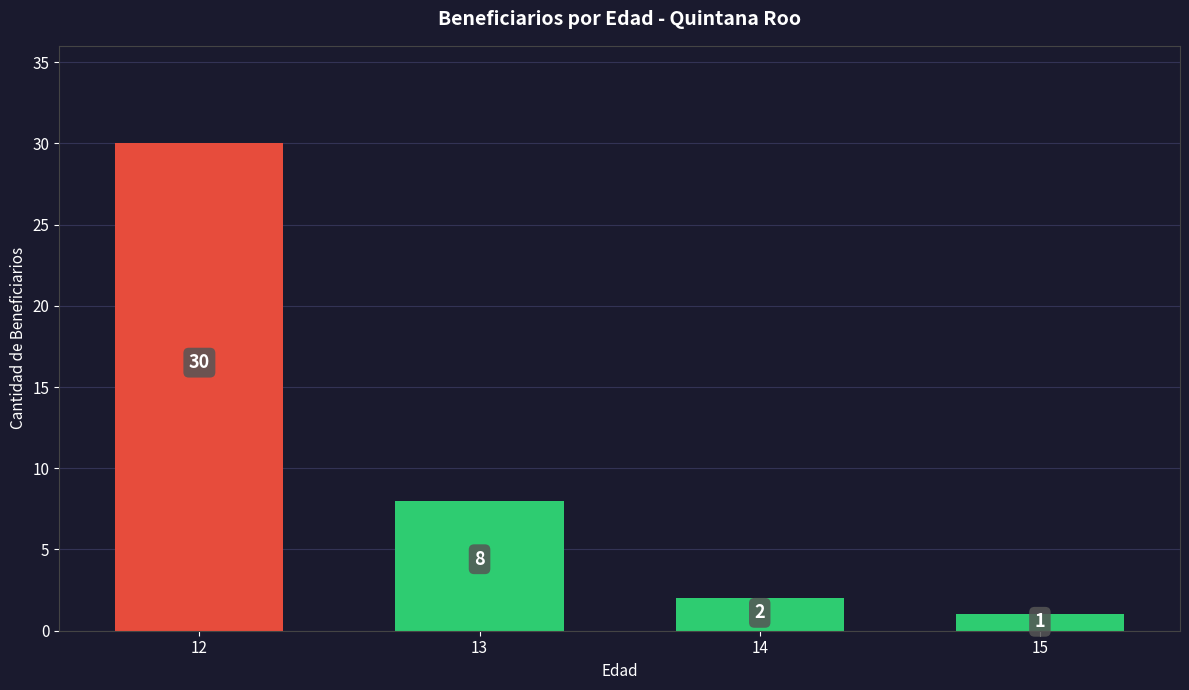

Reading right to left, what are all the values shown in this chart?

1	2	8	30